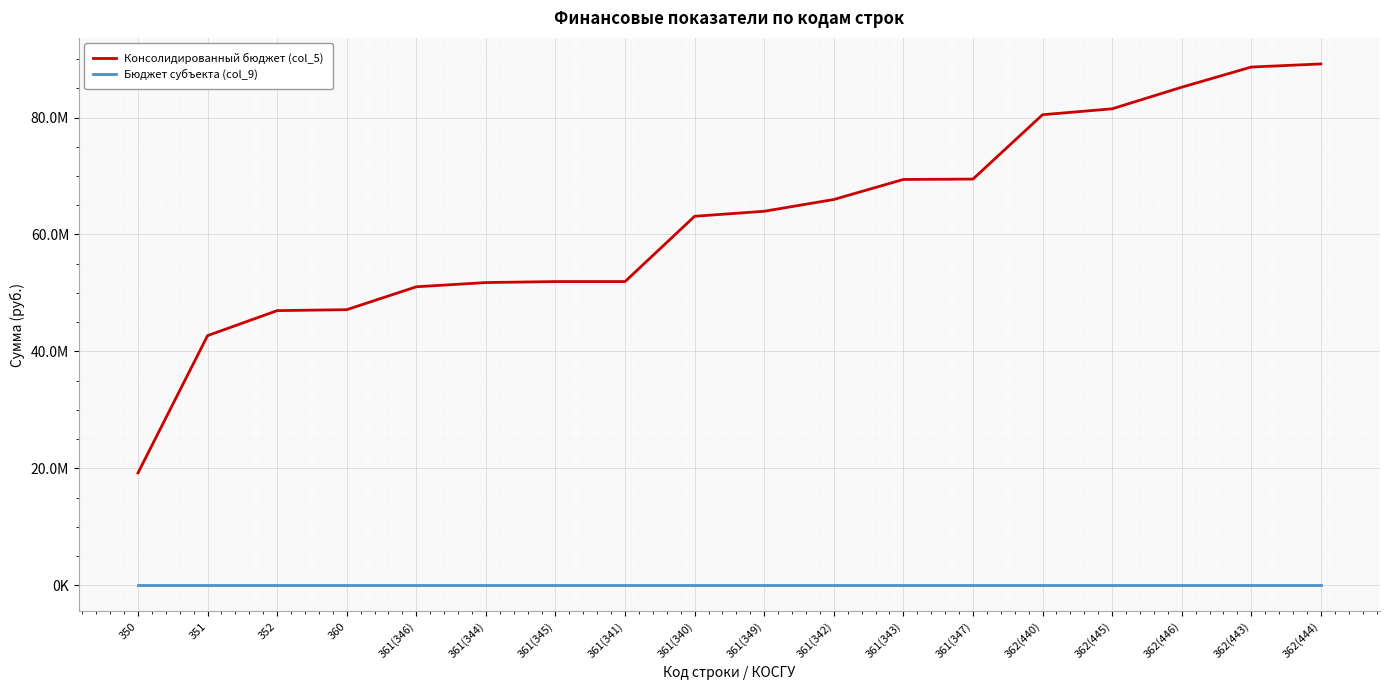

Reading left to right, what are all the values shown in this chart?

Консолидированный бюджет (col_5): 19208122.3	42694484.3	46972723.8	47133184.9	51051189.6	51773230.5	51940800.7	51941884.2	63112509.9	63970068.6	65982367.1	69409702.2	69474436.4	80484601.1	81493304.1	85189682.8	88641380.8	89169521.9
Бюджет субъекта (col_9): 0.0	0.0	0.0	0.0	0.0	0.0	0.0	0.0	0.0	0.0	0.0	0.0	0.0	0.0	0.0	0.0	0.0	0.0